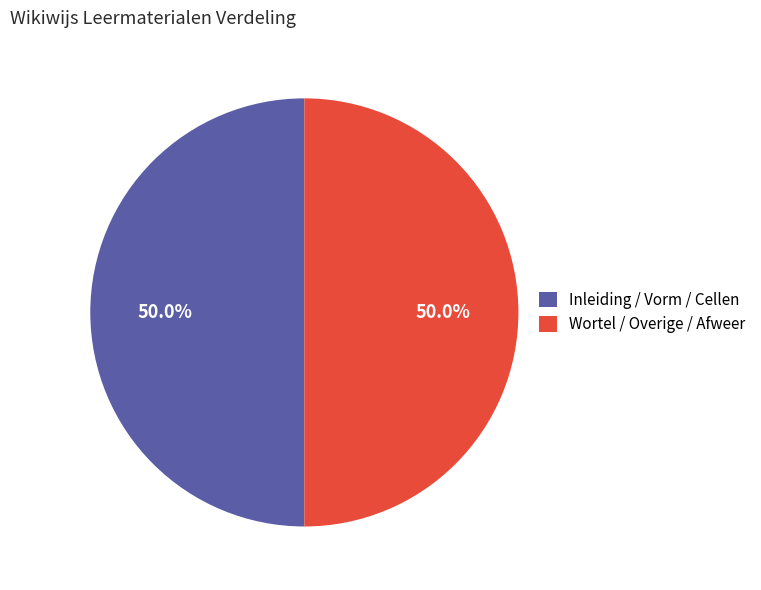

Do Wortel / Overige / Afweer and Inleiding / Vorm / Cellen together represent more than half of the pie?

Yes